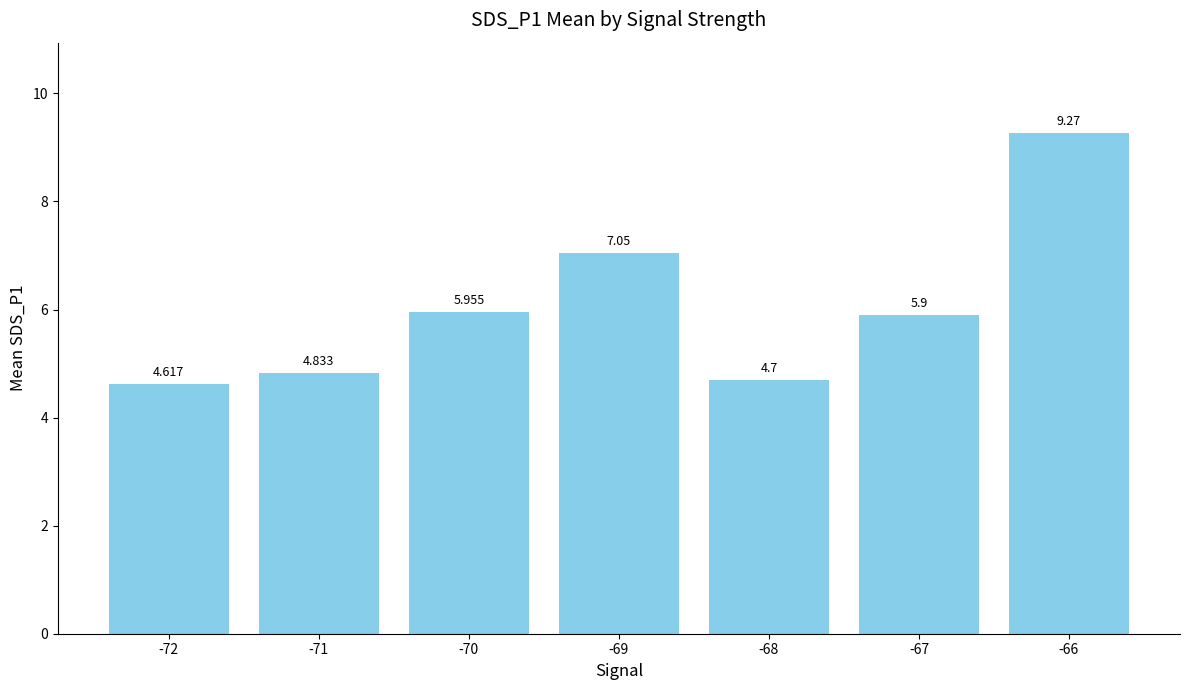

True or false: the data shows 4.6 at -72.

True